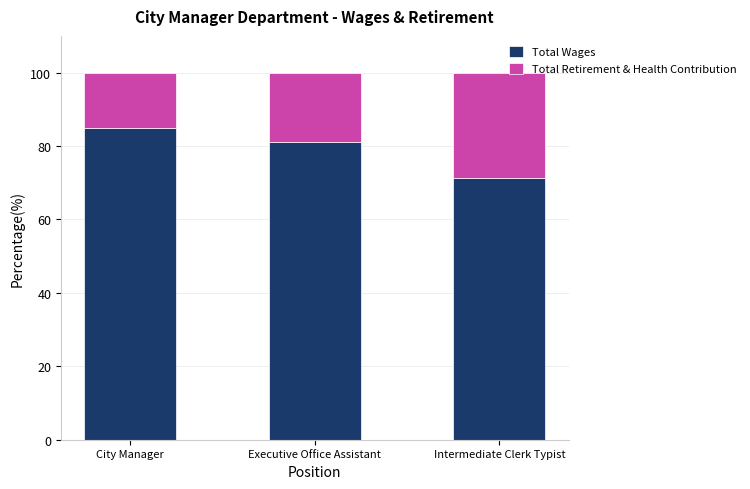

At which label does Total Wages reach its peak?

City Manager